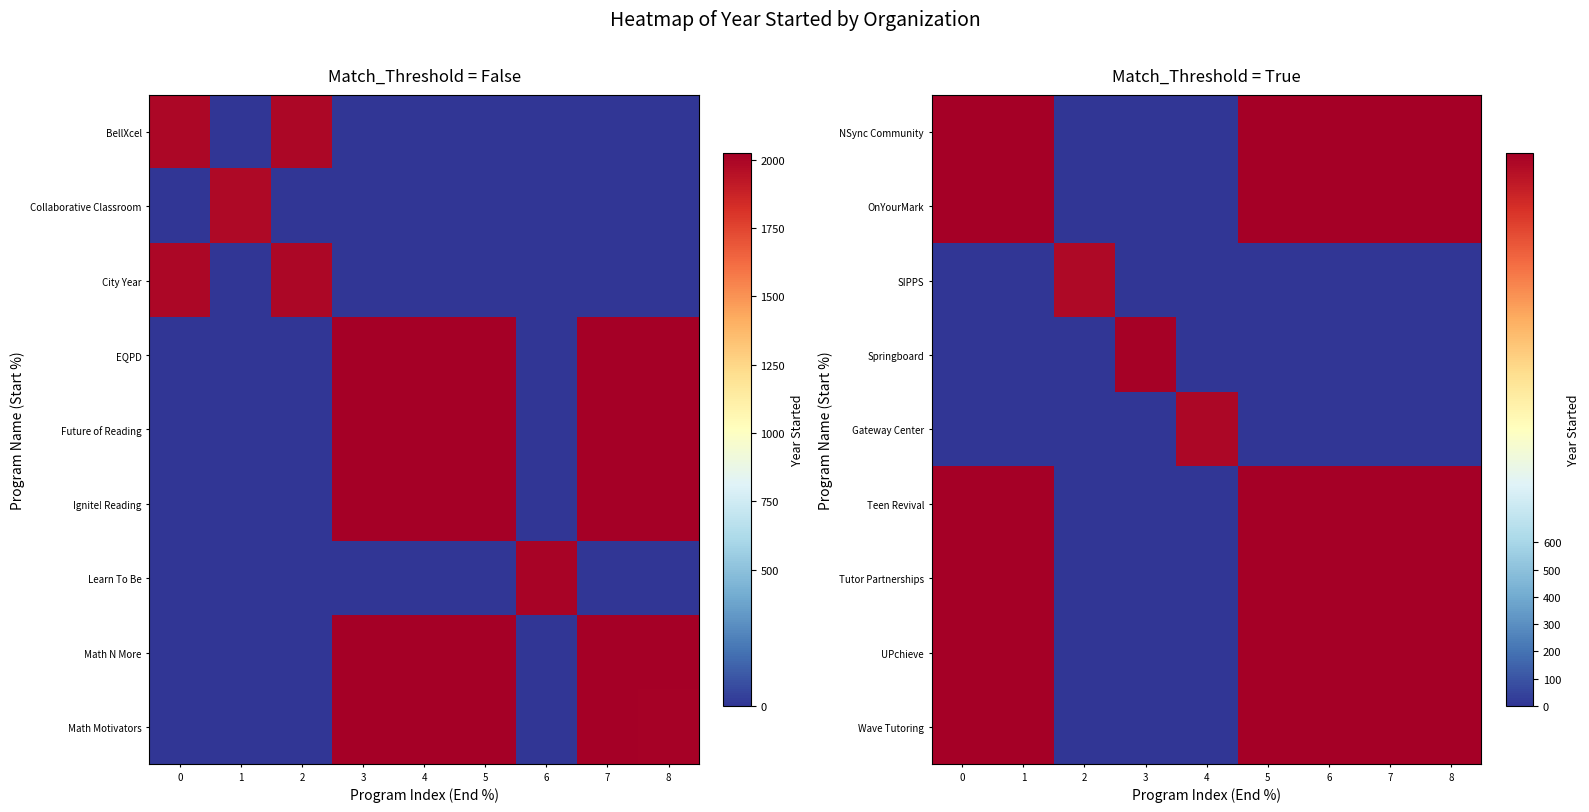

What is the difference between the maximum and second lowest values in the UPchieve series?

2020.5